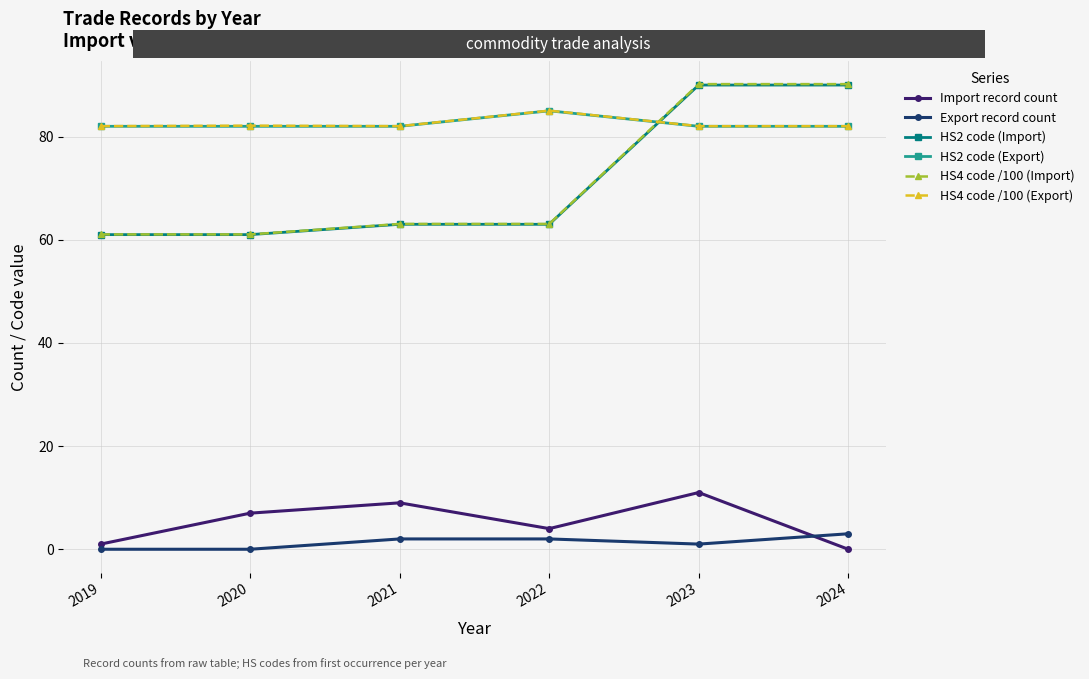

Is the value of HS2 code (Export) at 2019 greater than the value of HS4 code /100 (Import) at 2024?

No